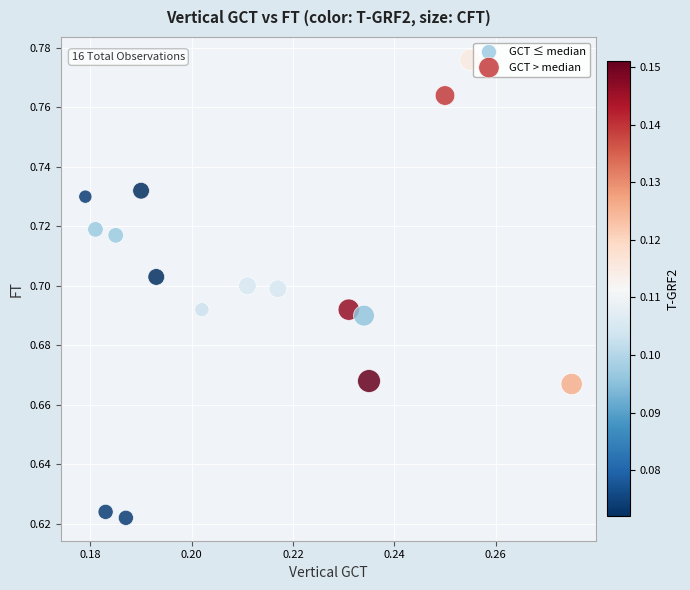

Which series contains the lowest Y value?

GCT ≤ median